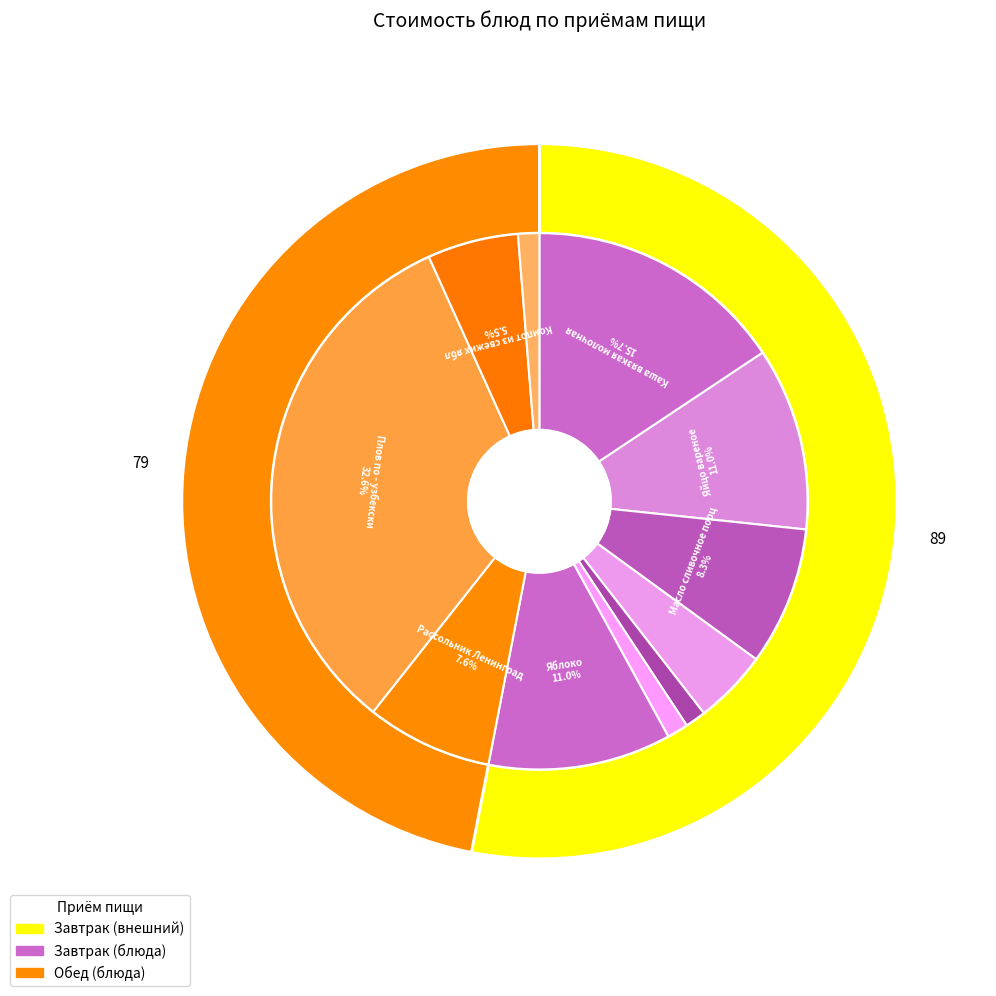

What percentage is NOT represented by Чай с сахаром?

98.7%